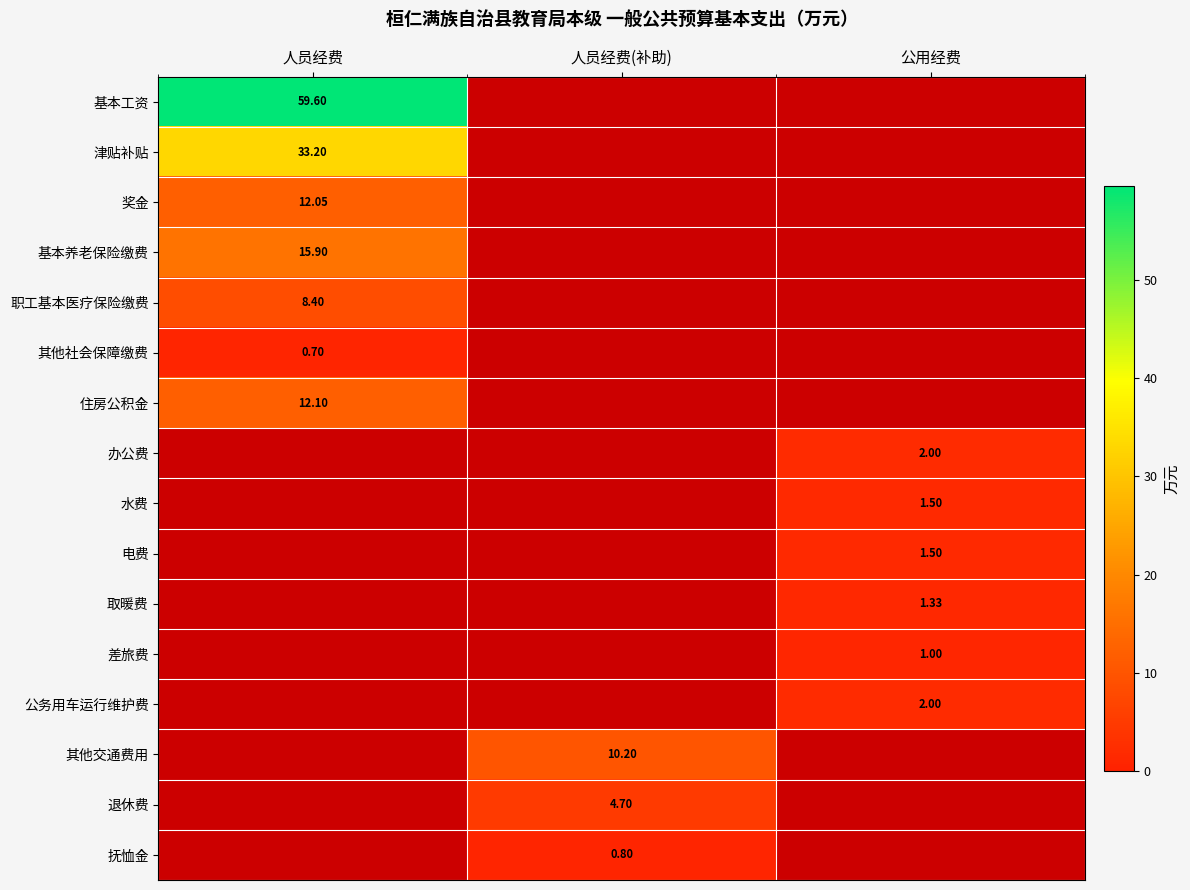

Is it true that 差旅费 equals 1.0 at 公用经费?

True